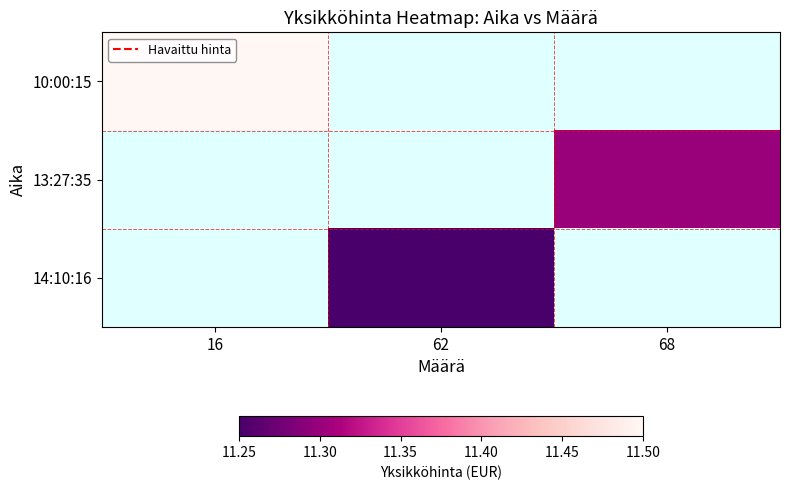

At which label does 14:10:16 first exceed 11?

62